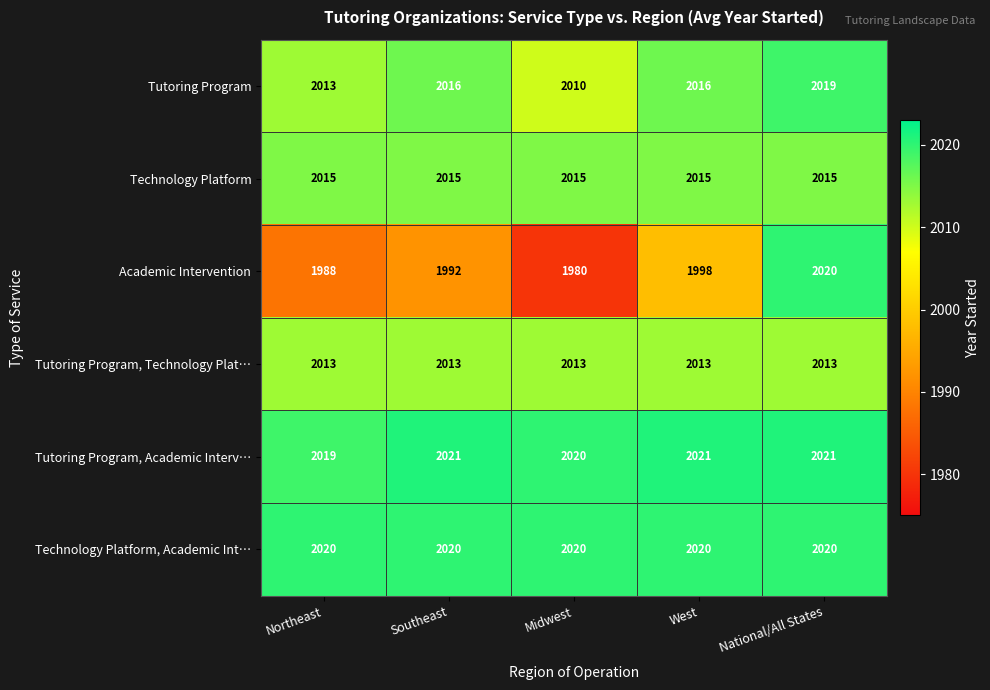

At which category is the sum across all series the highest?

National/All States